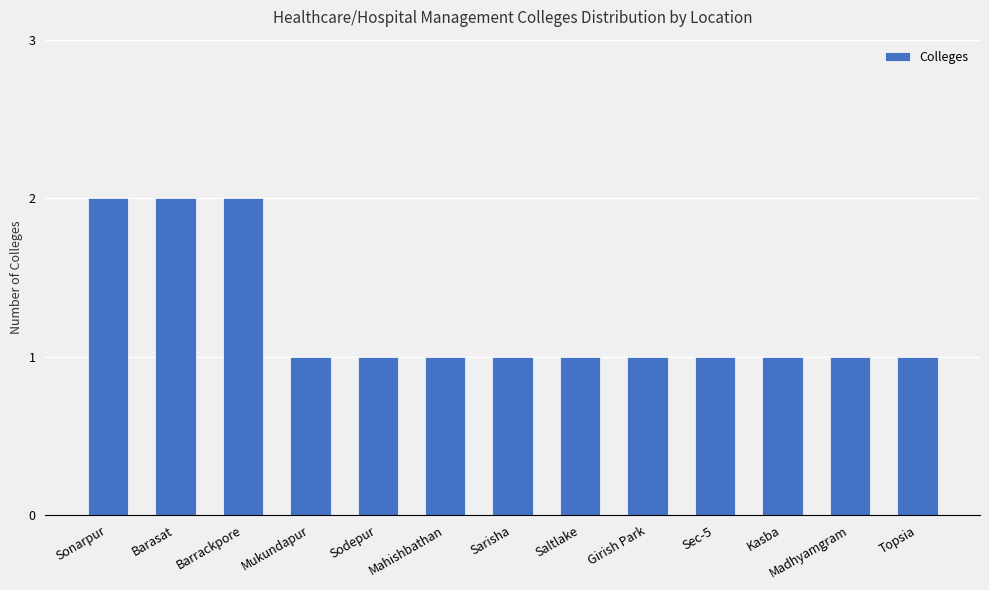

The chart shows a value of 1 at Sec-5. True or false?

True